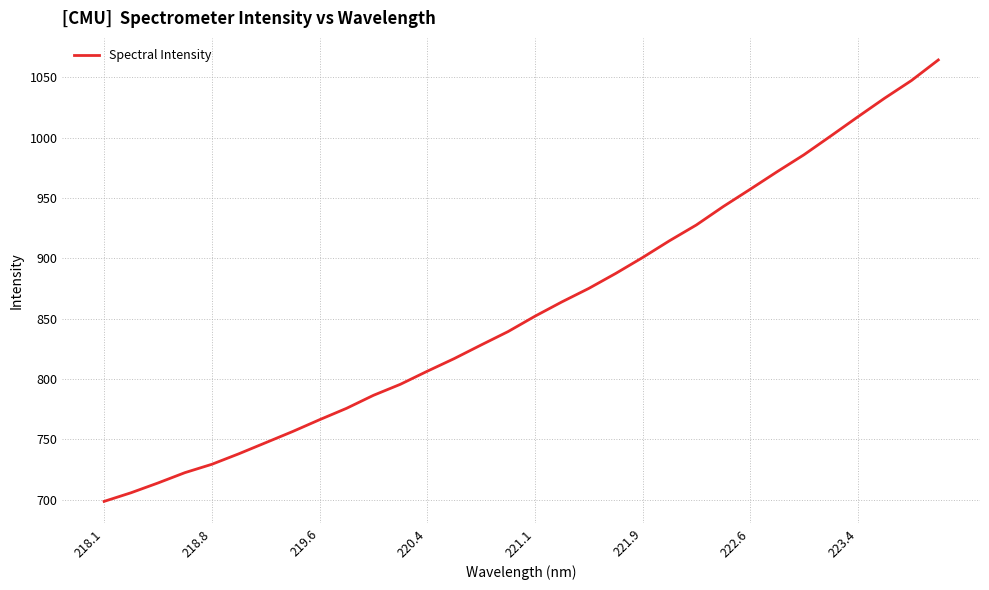

What is the difference between the maximum and minimum values?

365.8